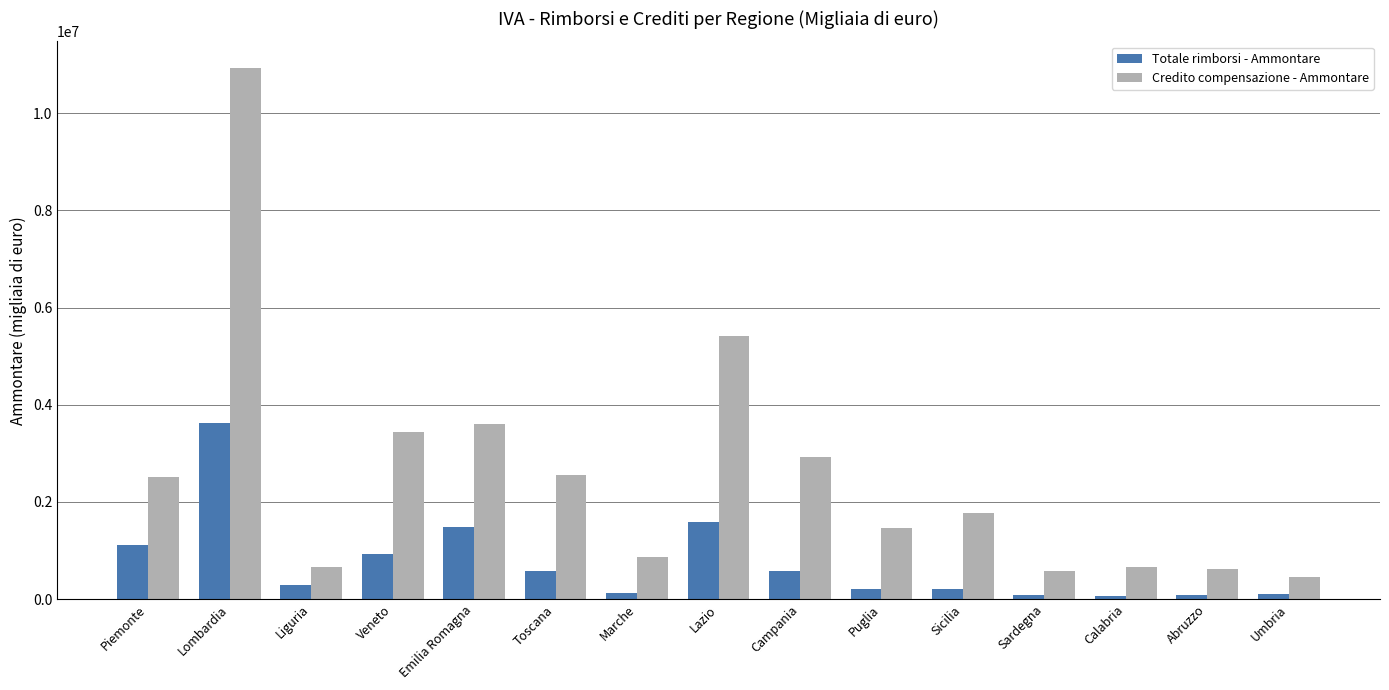

What is the difference between the second highest and second lowest values in the Totale rimborsi - Ammontare series?

1511051